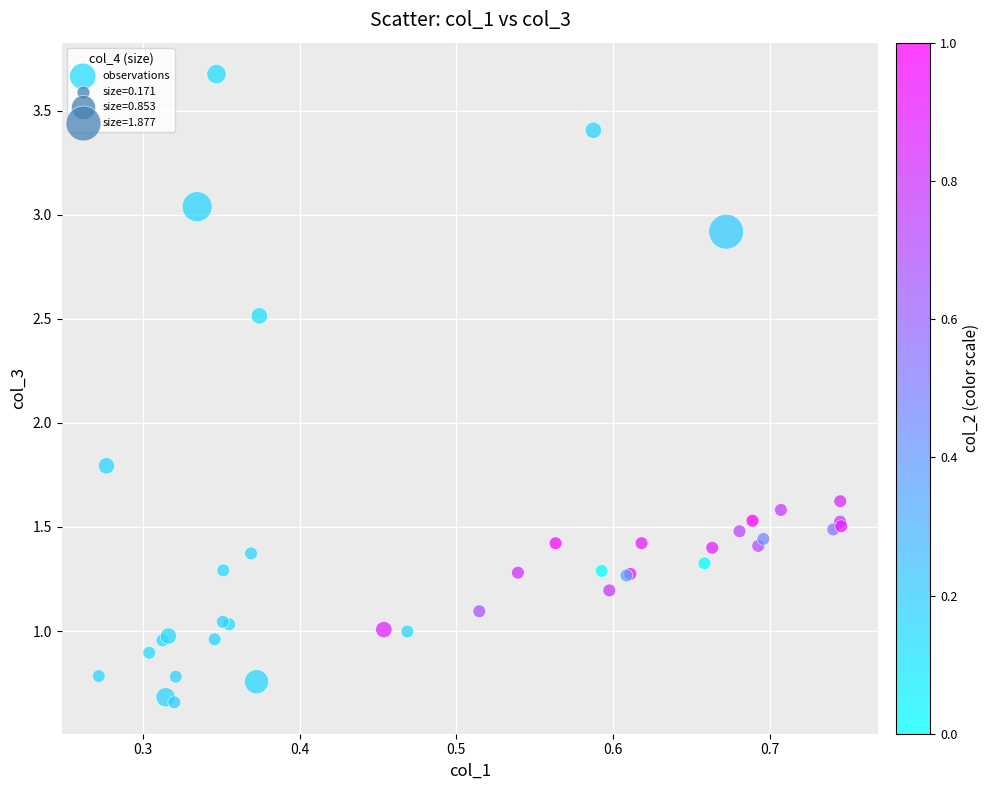

What Y value in the scatter plot is closest to 2?

1.8